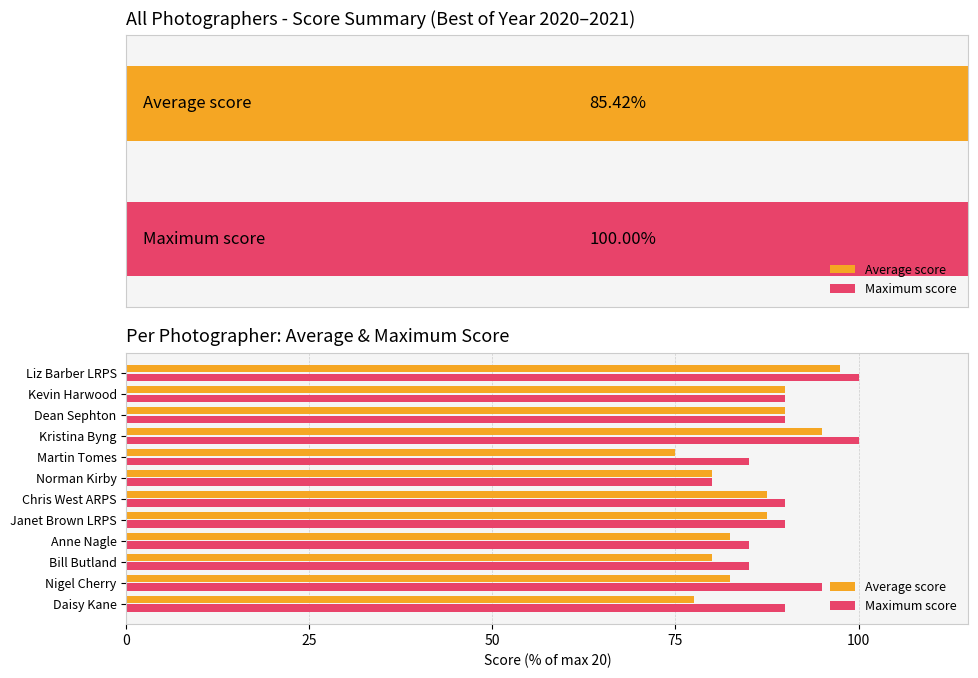

What is the difference between the maximum and minimum values in the Average score series?

22.5